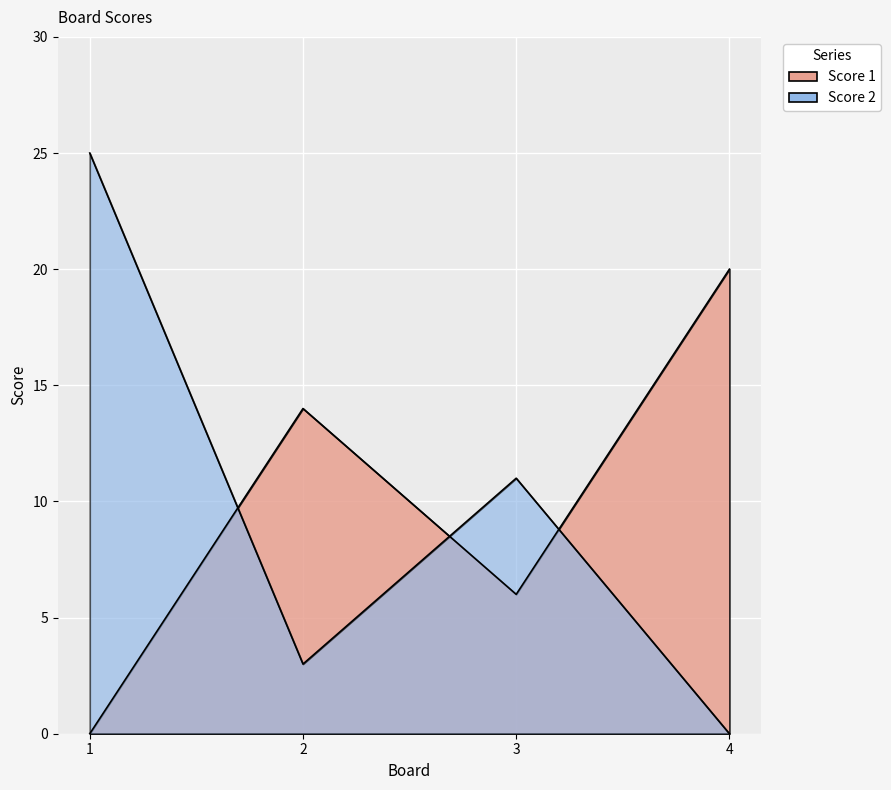

The value of Score 1 at 3 is 6. True or false?

True